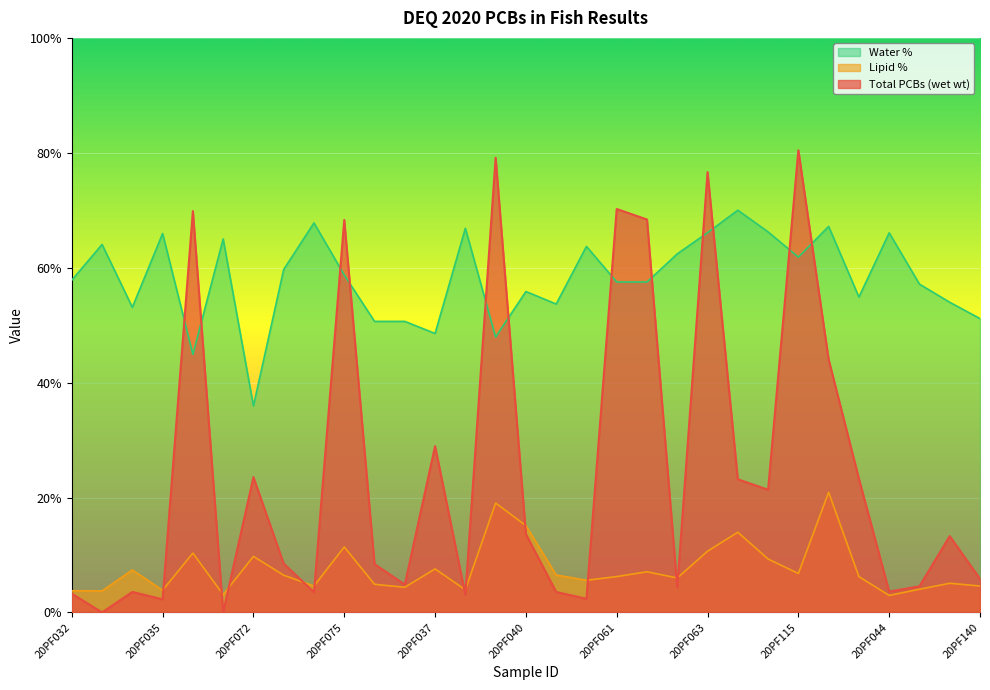

Reading right to left, what are all the values shown in this chart?

Total PCBs (wet wt): 20PF140=5.8	20PF139=13.3	20PF045=4.6	20PF044=3.6	20PF043=23.3	20PF116=44.0	20PF115=80.4	20PF114=21.4	20PF064=23.2	20PF063=76.6	20PF062=4.4	20PF061D=68.4	20PF061=70.2	20PF042=2.4	20PF041=3.6	20PF040=13.6	20PF039=79.1	20PF038=3.1	20PF037=28.9	20PF036D=4.8	20PF036=8.4	20PF075=68.3	20PF074=3.5	20PF073=8.5	20PF072=23.5	20PF071=0.0	20PF070=69.9	20PF035=2.3	20PF034=3.6	20PF033=0.0	20PF032=3.3
Lipid %: 20PF140=4.6	20PF139=5.1	20PF045=4.0	20PF044=3.0	20PF043=6.2	20PF116=20.9	20PF115=6.8	20PF114=9.3	20PF064=14.0	20PF063=10.7	20PF062=6.0	20PF061D=7.1	20PF061=6.2	20PF042=5.6	20PF041=6.5	20PF040=15.1	20PF039=19.0	20PF038=3.9	20PF037=7.6	20PF036D=4.4	20PF036=4.9	20PF075=11.4	20PF074=4.6	20PF073=6.5	20PF072=9.8	20PF071=3.1	20PF070=10.3	20PF035=3.9	20PF034=7.4	20PF033=3.8	20PF032=3.8
Water %: 20PF140=51.1	20PF139=54.0	20PF045=57.1	20PF044=66.1	20PF043=54.9	20PF116=67.2	20PF115=61.8	20PF114=66.2	20PF064=70.0	20PF063=66.1	20PF062=62.4	20PF061D=57.5	20PF061=57.5	20PF042=63.7	20PF041=53.7	20PF040=55.9	20PF039=47.9	20PF038=66.9	20PF037=48.6	20PF036D=50.7	20PF036=50.7	20PF075=58.7	20PF074=67.8	20PF073=59.7	20PF072=36.0	20PF071=65.0	20PF070=44.9	20PF035=65.9	20PF034=53.1	20PF033=64.1	20PF032=57.8